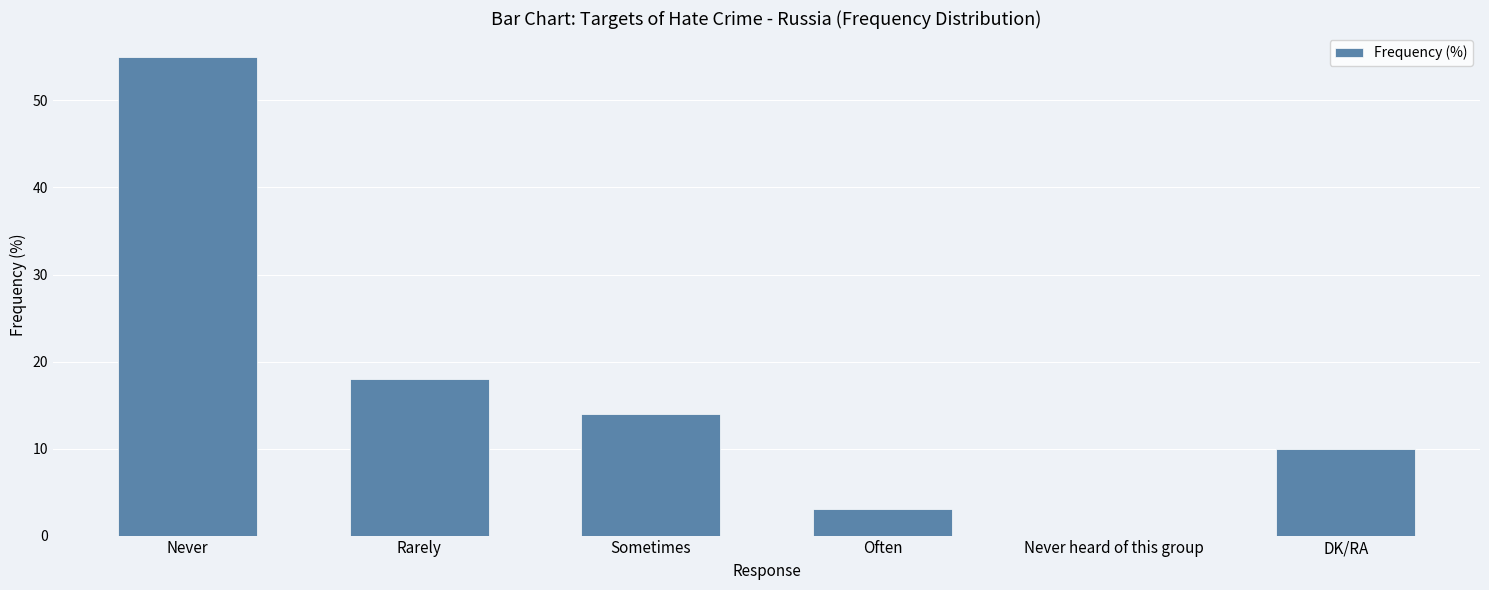

The chart shows a value of 18 at Rarely. True or false?

True